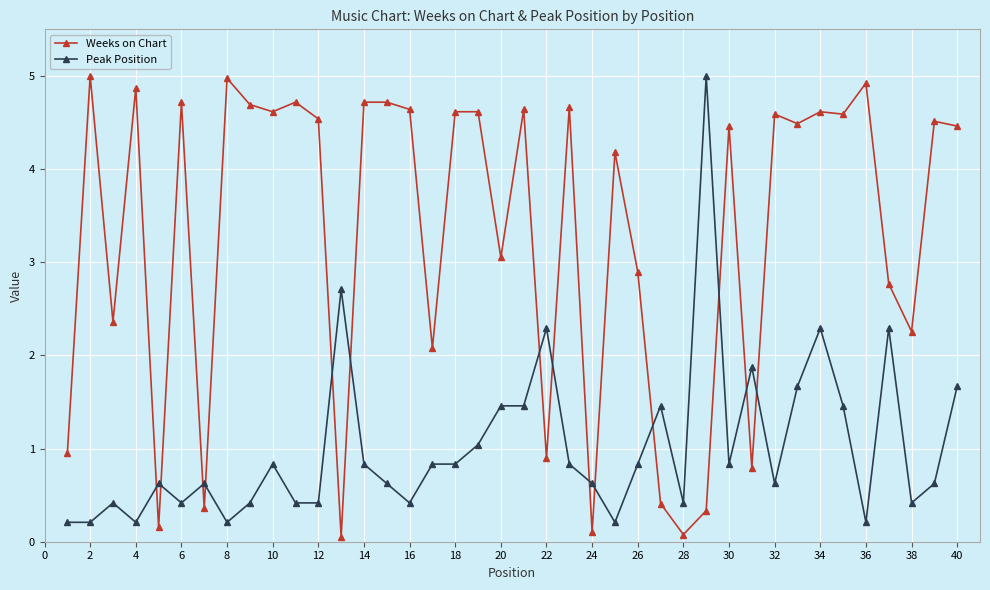

What are all the series names shown in the legend?

Weeks on Chart, Peak Position